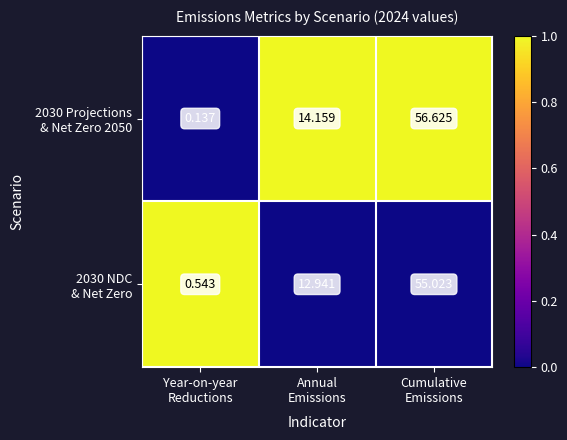

How many distinct data groups are displayed?

2